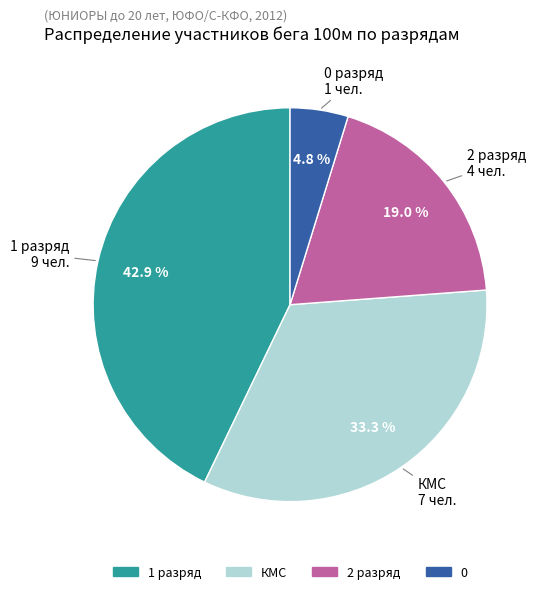

Does any single category account for the majority?

No